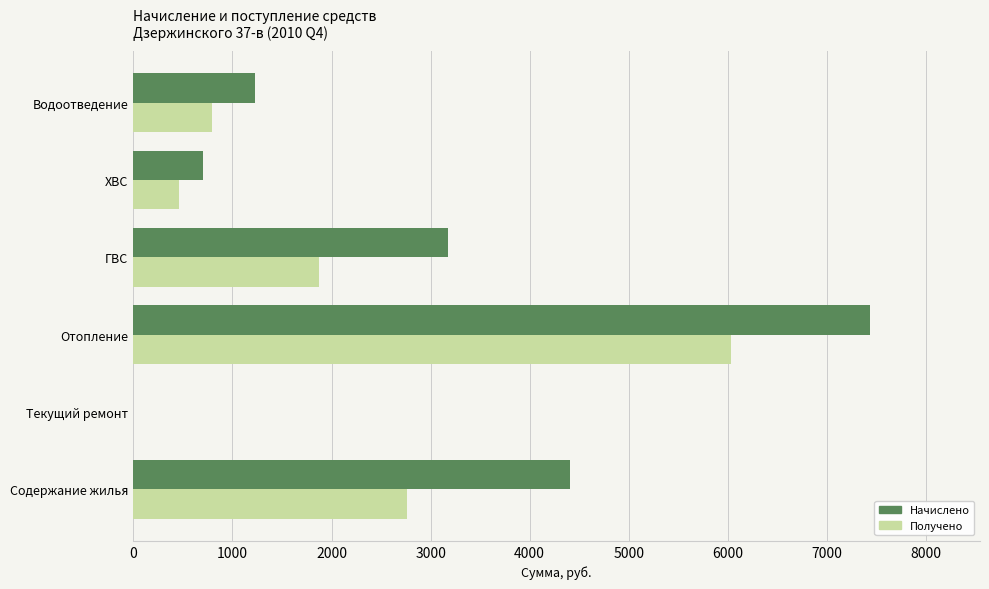

Between Текущий ремонт and Отопление, which series saw the biggest shift?

Начислено